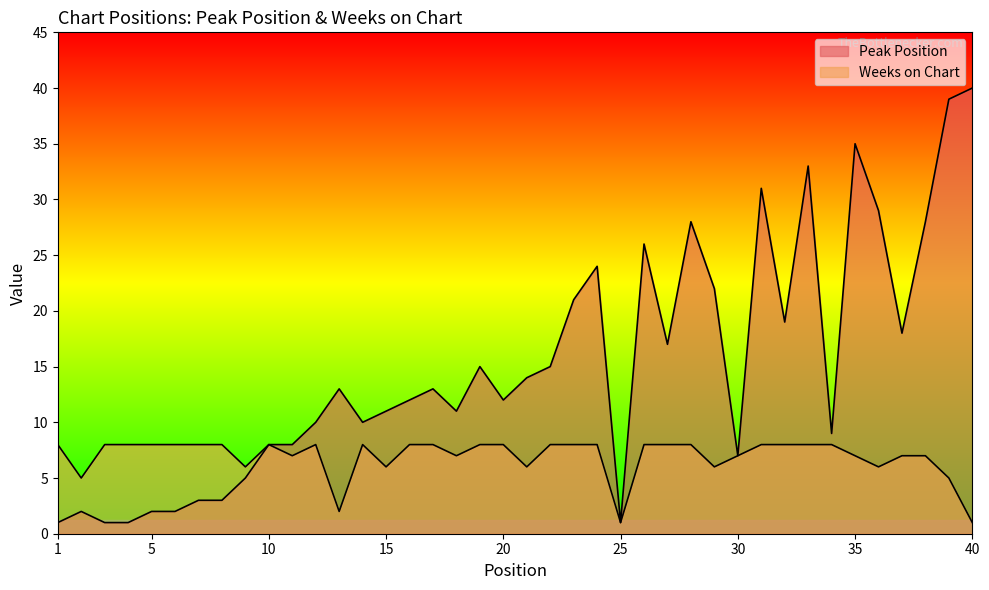

Where is the first local maximum for Peak Position?

2